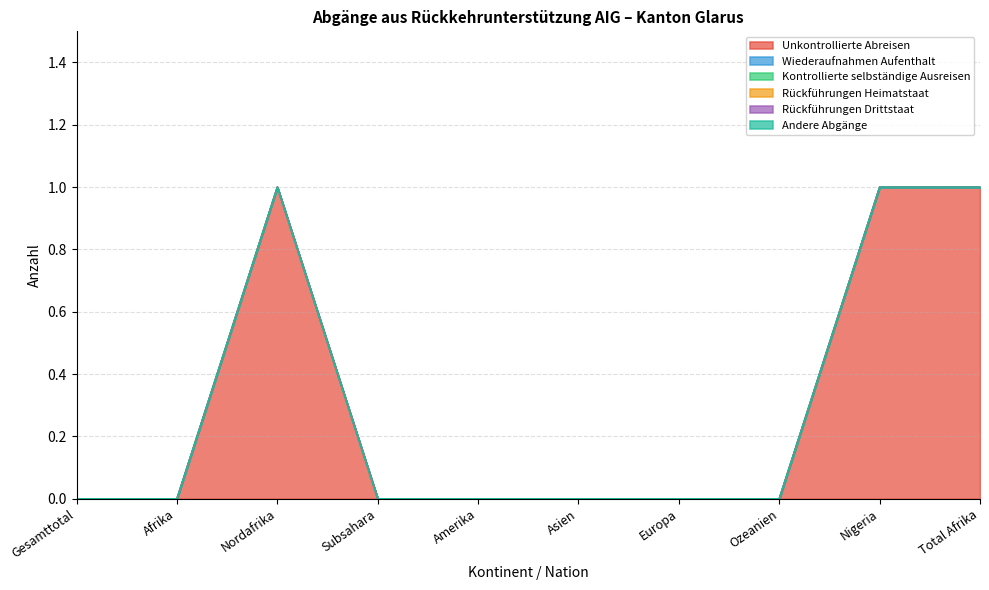

Count the number of categories in the chart.

10